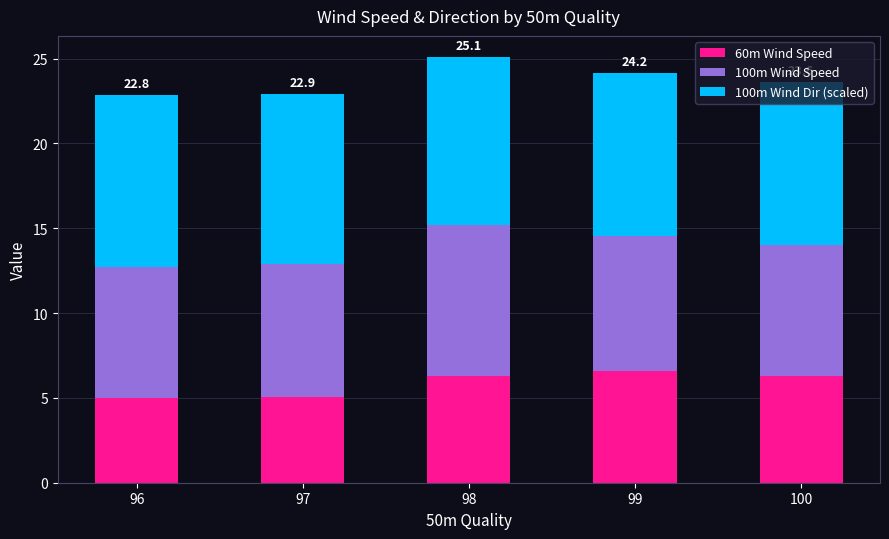

What is the sum of the 60m Wind Speed values at 98 and 100?

12.6